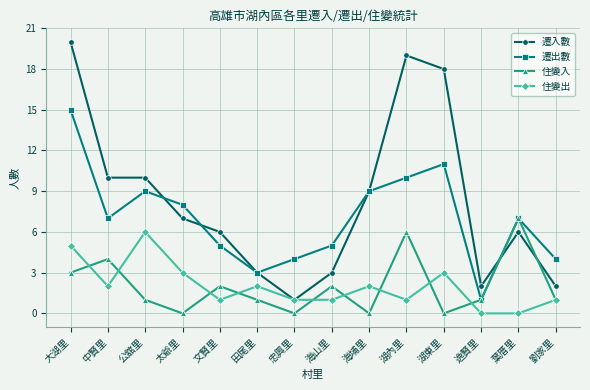

At which category does 遷出數 reach its first local valley?

中賢里